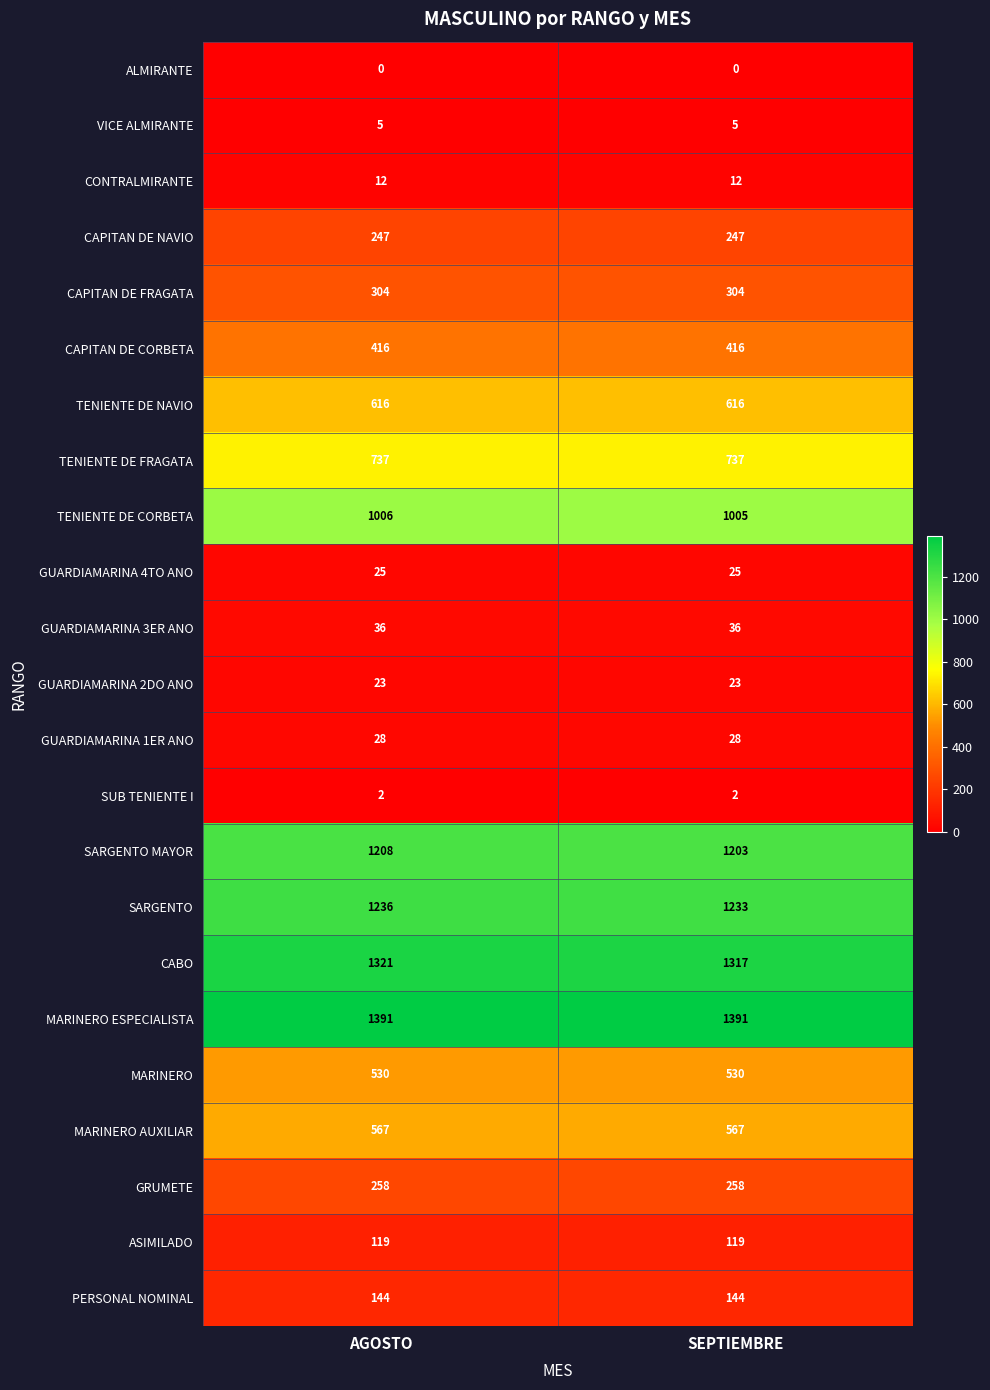

Which series has the widest spread of values?

SARGENTO MAYOR